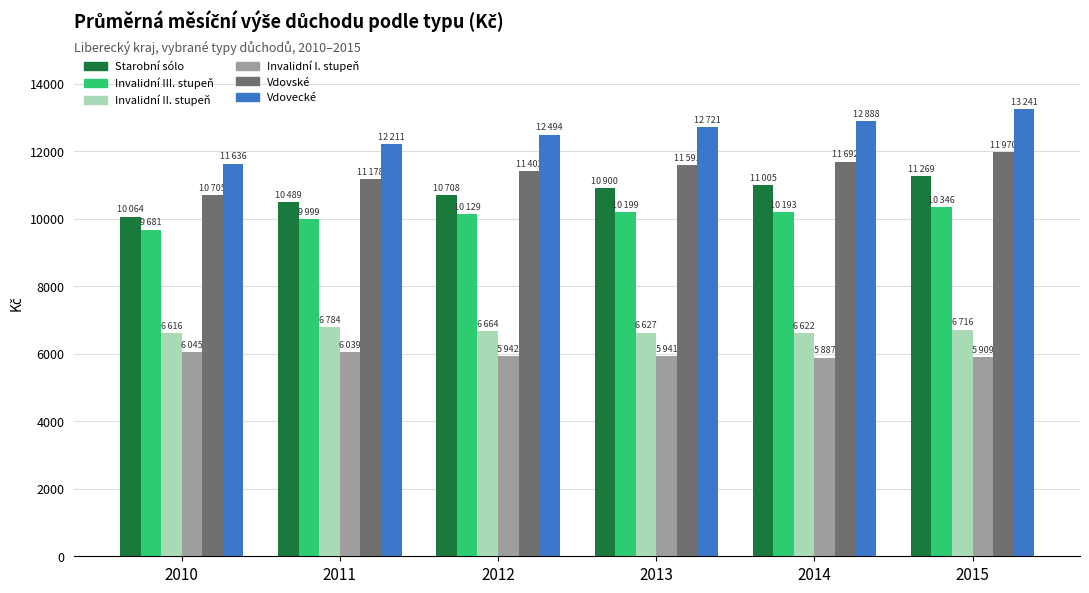

How many series are shown in this chart?

6